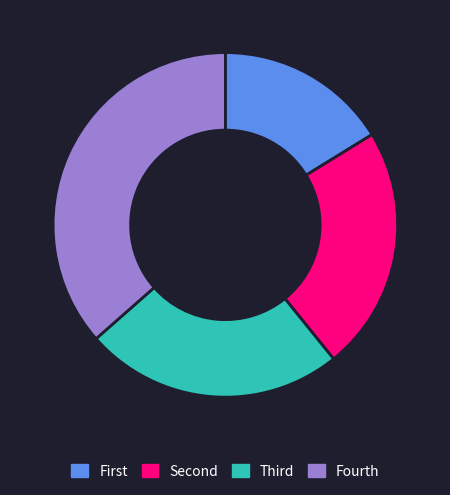

Is there any slice that represents more than half of the pie?

No